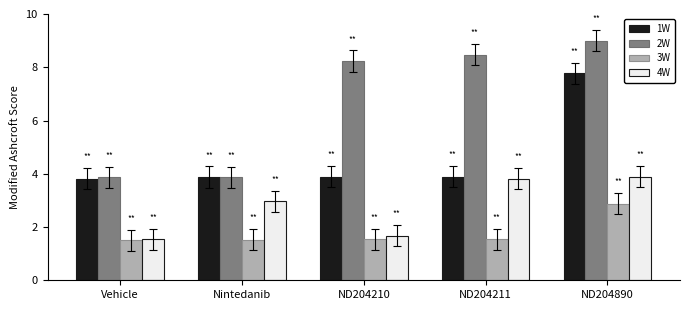

Count the number of data series in this chart.

4